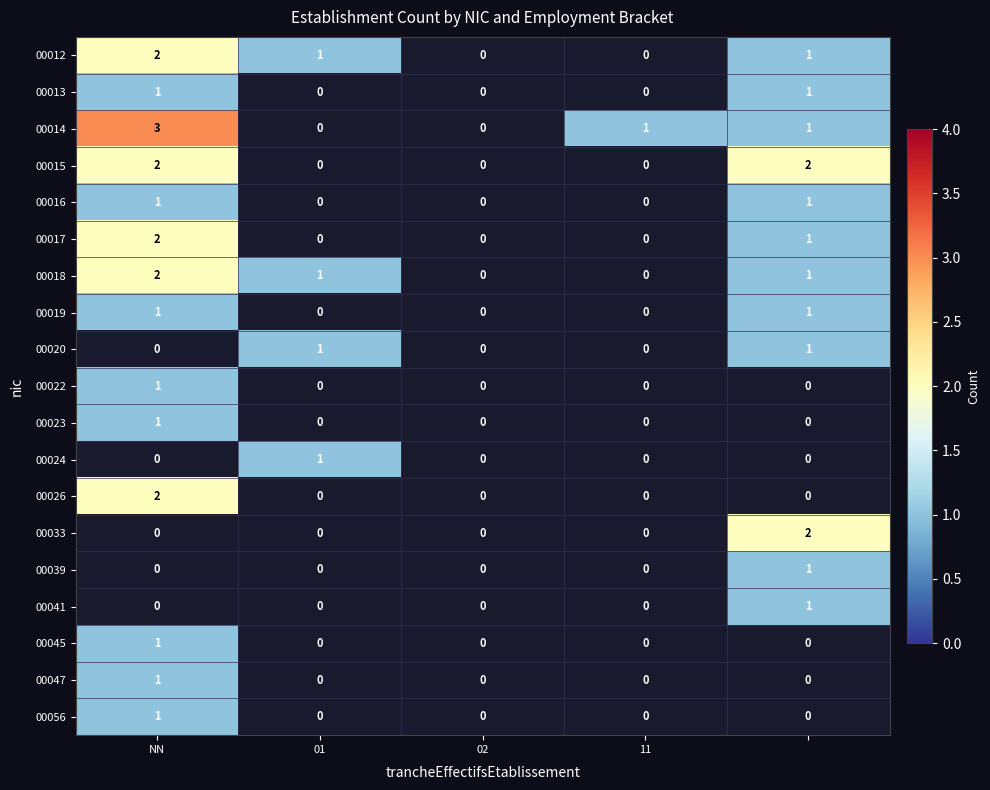

At how many categories does at least one series exceed 2?

1